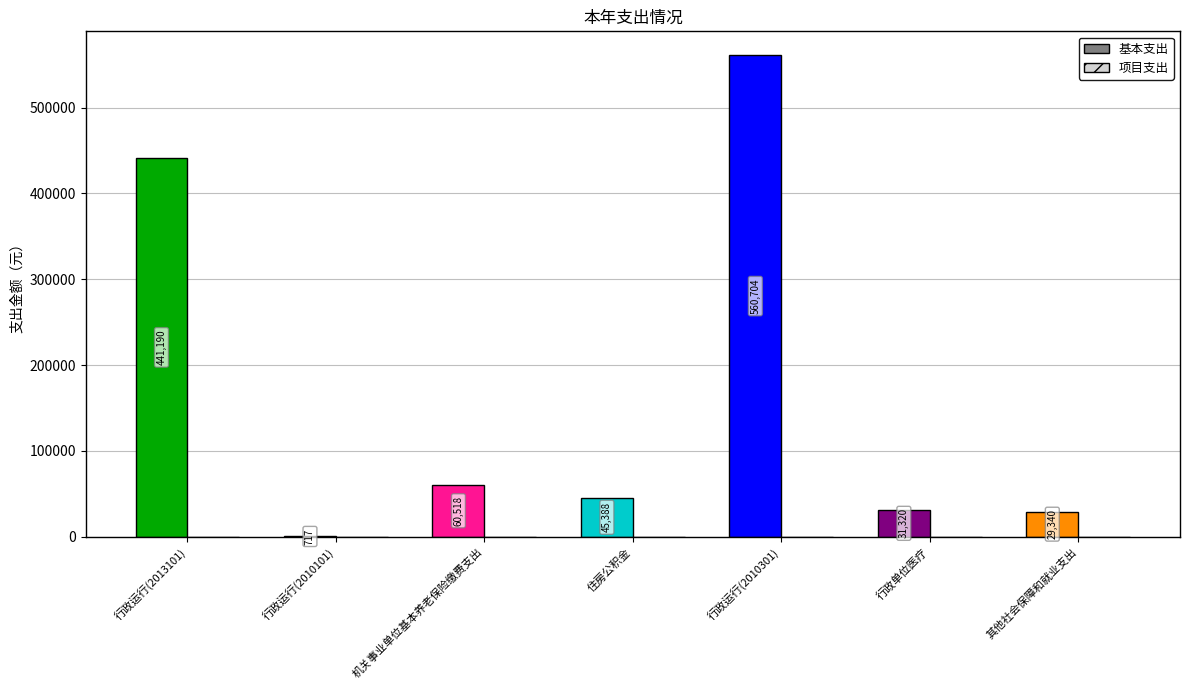

Count the number of categories in the chart.

7